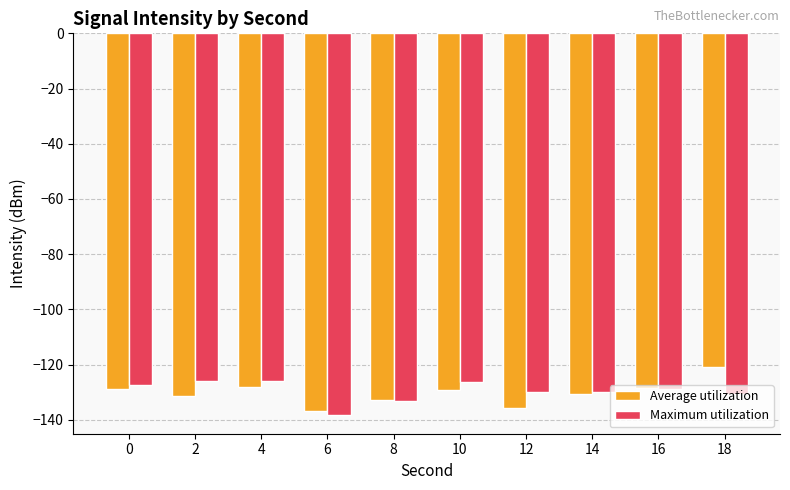

What is the greatest value displayed?

-120.8